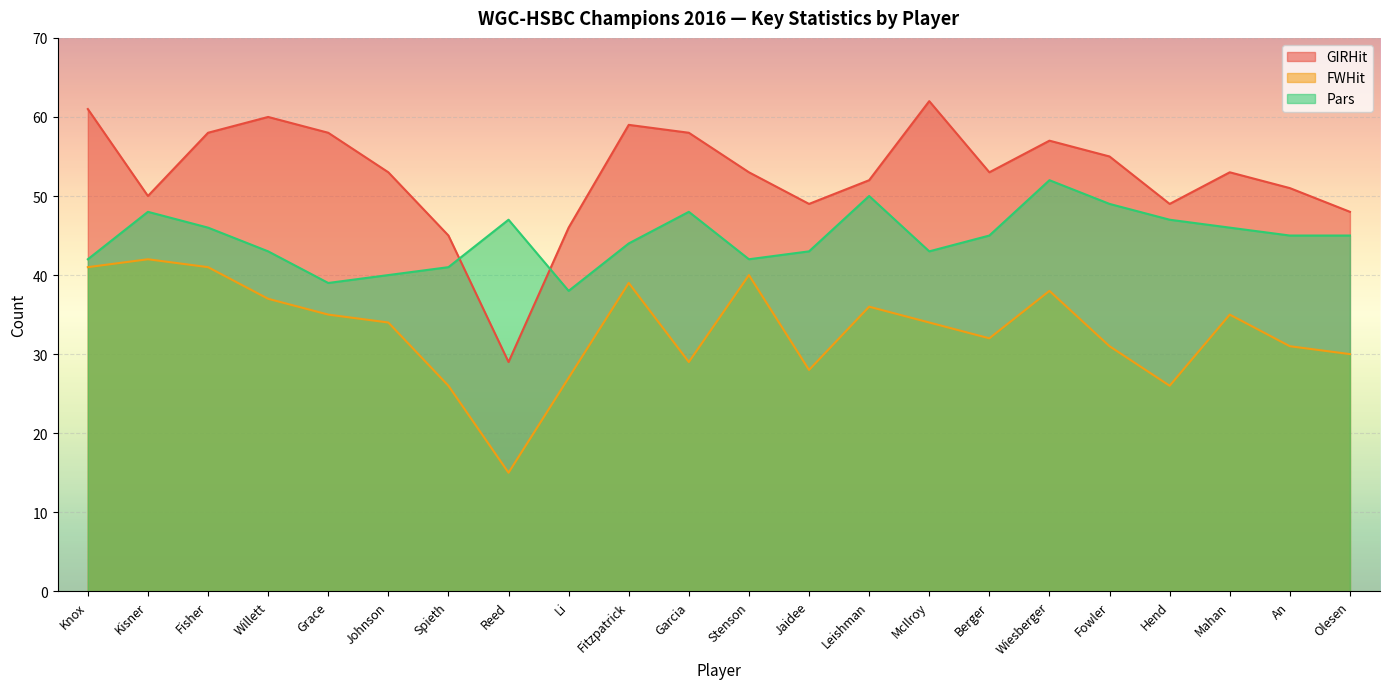

Between Johnson and Garcia, which series saw the biggest shift?

Pars